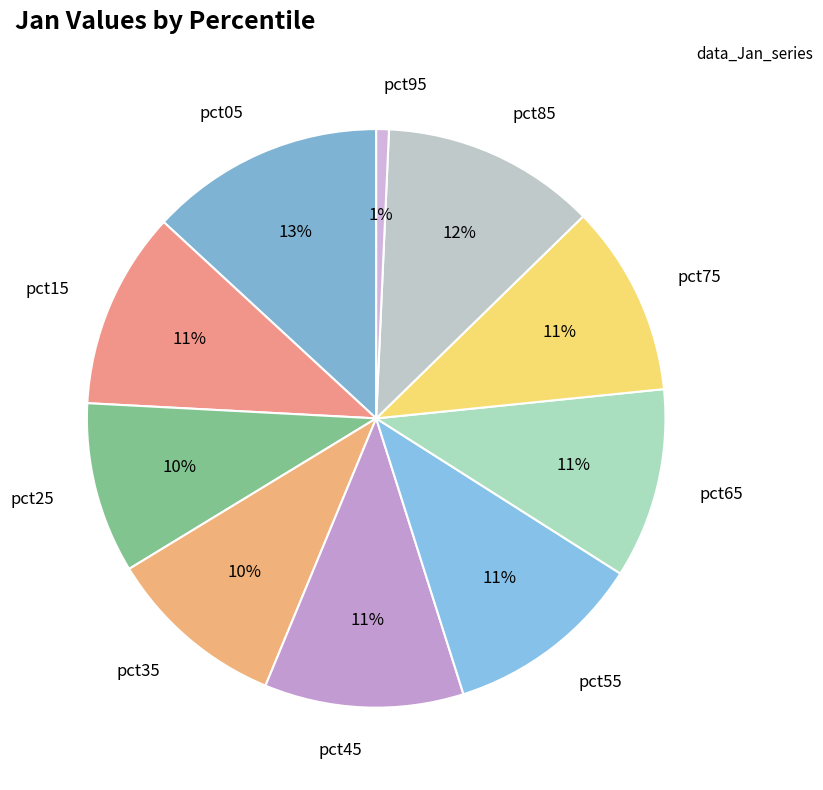

How many segments does this pie chart have?

10